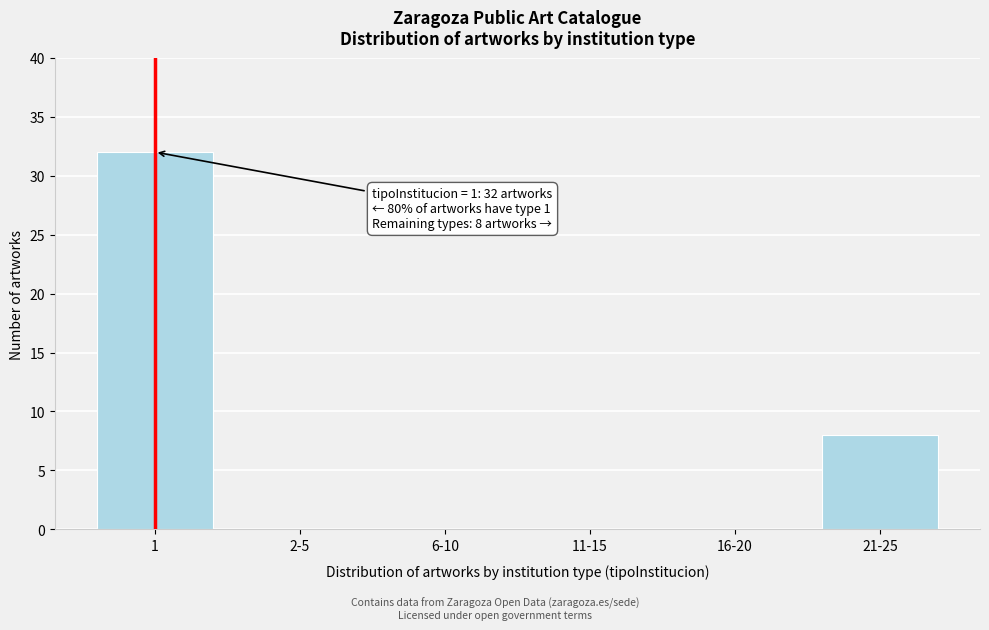

Reading left to right, what are all the values shown in this chart?

1=32	2-5=0	6-10=0	11-15=0	16-20=0	21-25=8